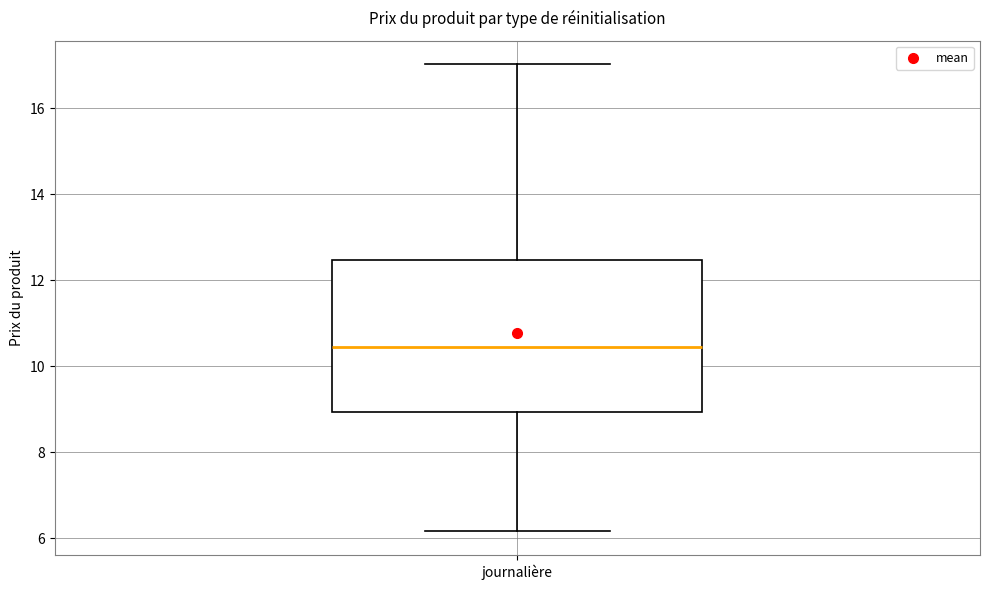

Read this box plot against the y-axis: the position of the median line, the range covered by the box, and the ends of both whiskers. The values are not printed on the chart, so give them approximately, as read against the axis.

median 10.4, box 9.0 to 12.4, whiskers 6.2 to 17.0